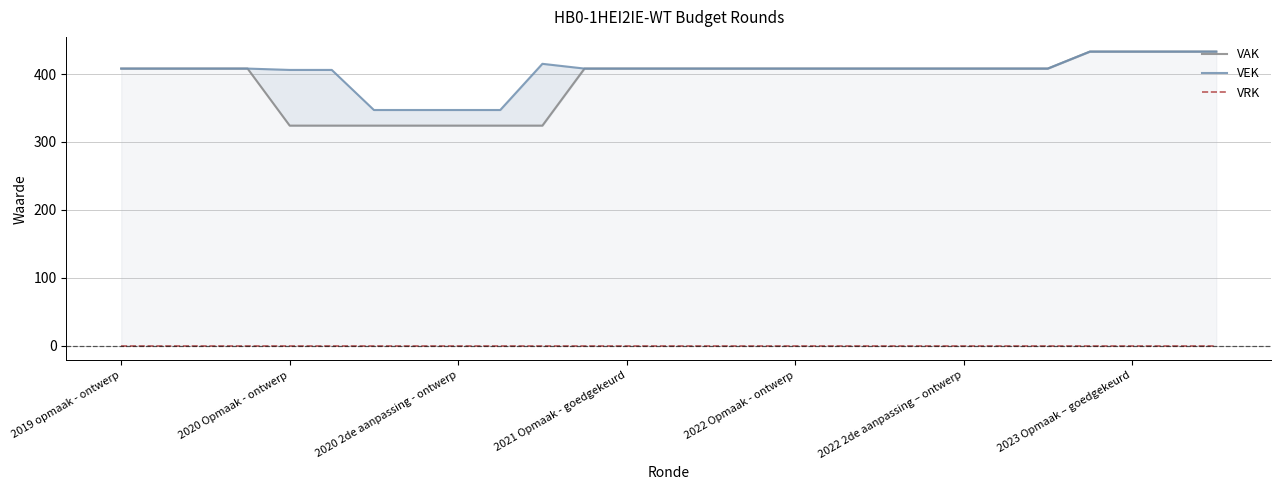

Is the value of VEK at 26 greater than the value of VAK at 26?

No